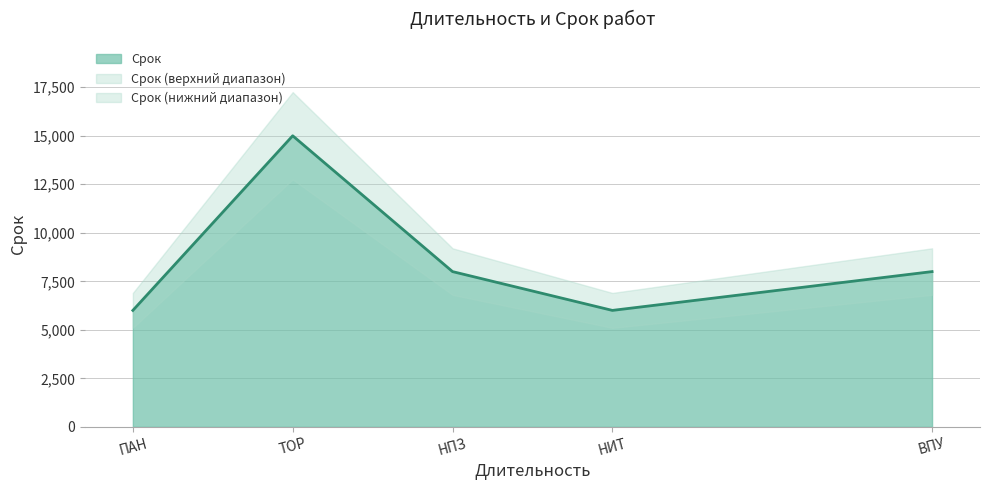

The chart shows a value of 6000 at ПАН. True or false?

True